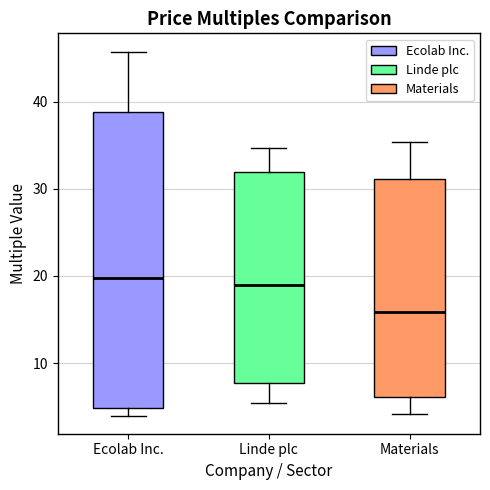

Which box is the tallest, from its lower edge to its upper edge?

Ecolab Inc.